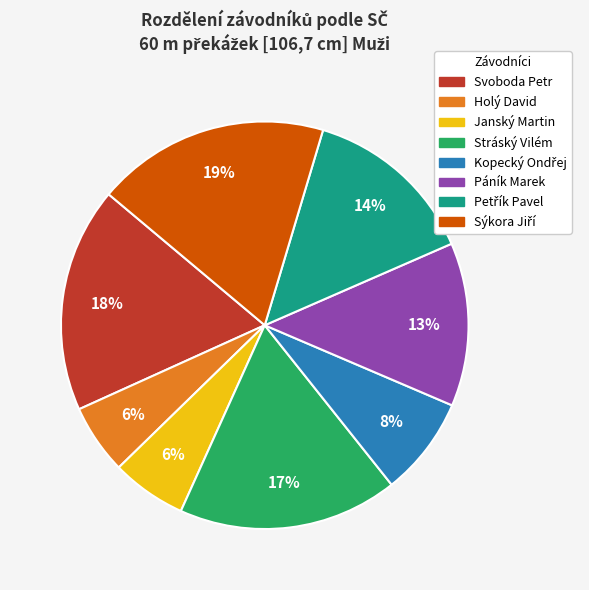

The Janský Martin slice represents 1% of the pie. True or false?

False